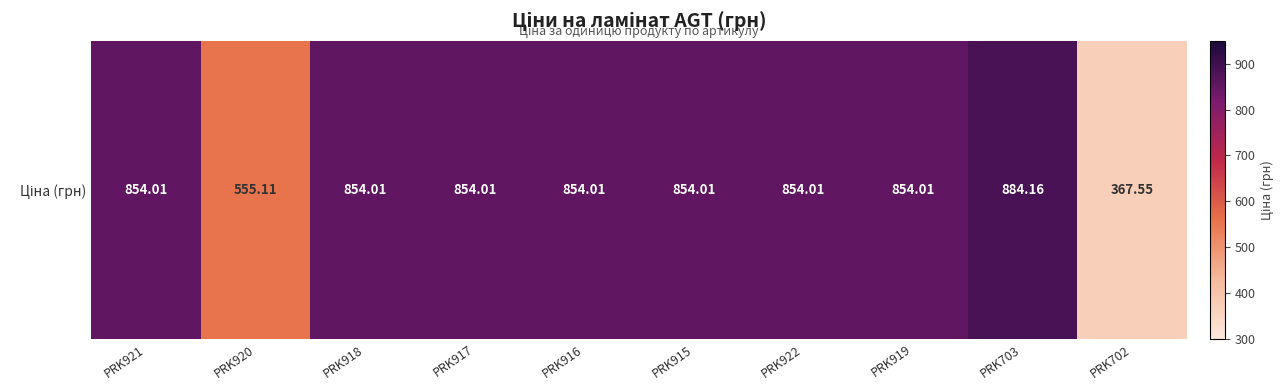

Is it true that the value at PRK703 is 884.2?

True